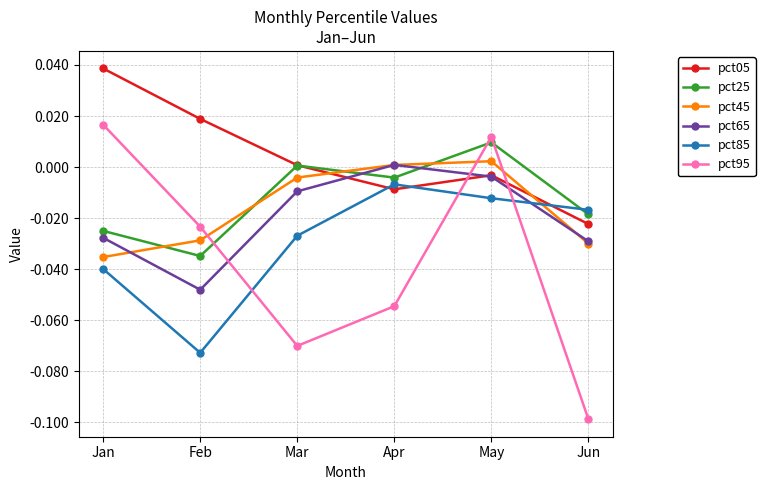

Between Feb and Jun, which series saw the biggest shift?

pct95